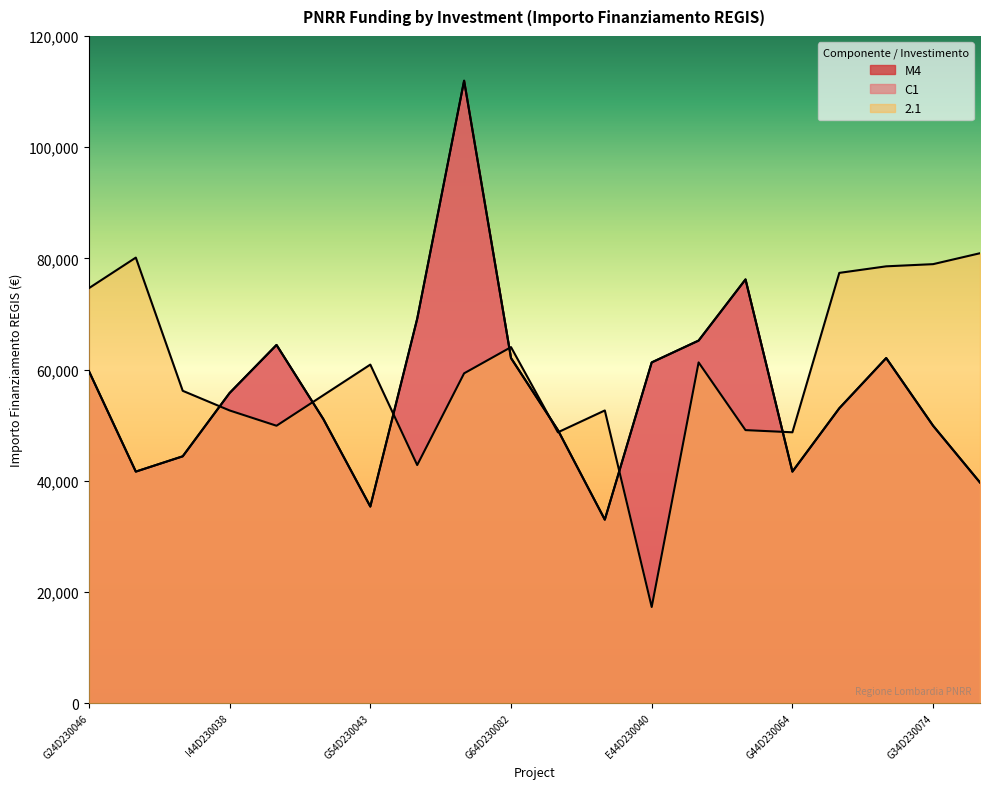

Reading right to left, list all the values displayed in this chart.

M4: 39673.2	49886.1	62063.0	53028.5	41637.2	76203.9	65205.4	61277.4	32995.5	49100.5	62063.0	111949.1	69133.5	35352.3	51064.5	64419.8	55778.1	44386.8	41637.2	59706.2
C1: 39673.2	49886.1	62063.0	53028.5	41637.2	76203.9	65205.4	61277.4	32995.5	49100.5	62063.0	111949.1	69133.5	35352.3	51064.5	64419.8	55778.1	44386.8	41637.2	59706.2
2.1: 80917.6	78953.6	78560.8	77382.4	48707.7	49100.5	61277.4	17283.4	52635.7	48707.7	64027.0	59313.4	42815.6	60884.6	55385.3	49886.1	52635.7	56170.9	80132.0	74632.7